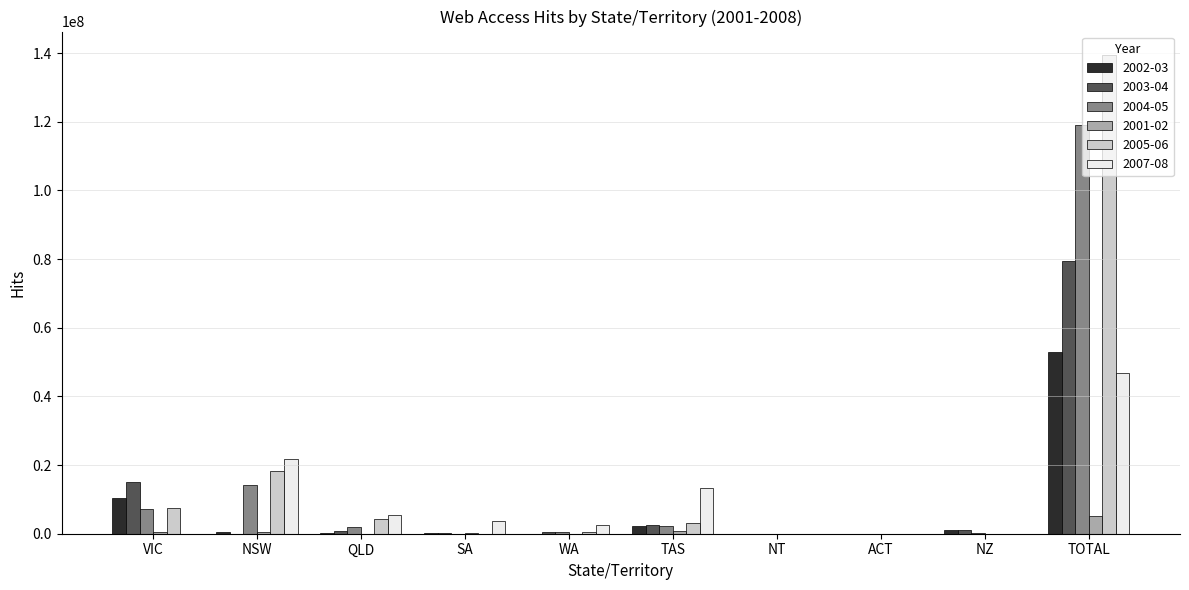

Which label corresponds to the largest value in the chart?

TOTAL